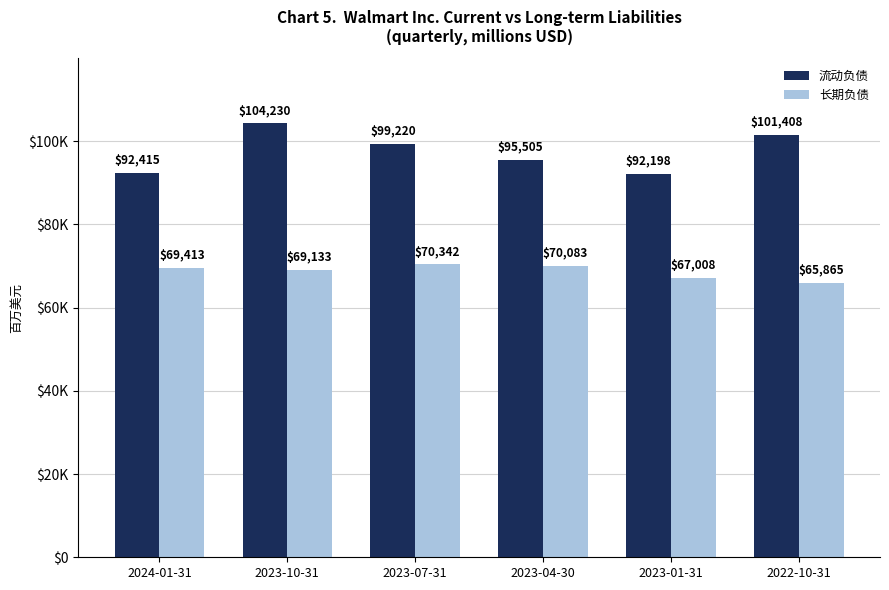

What is the label of the 6th bar from the left?

2022-10-31